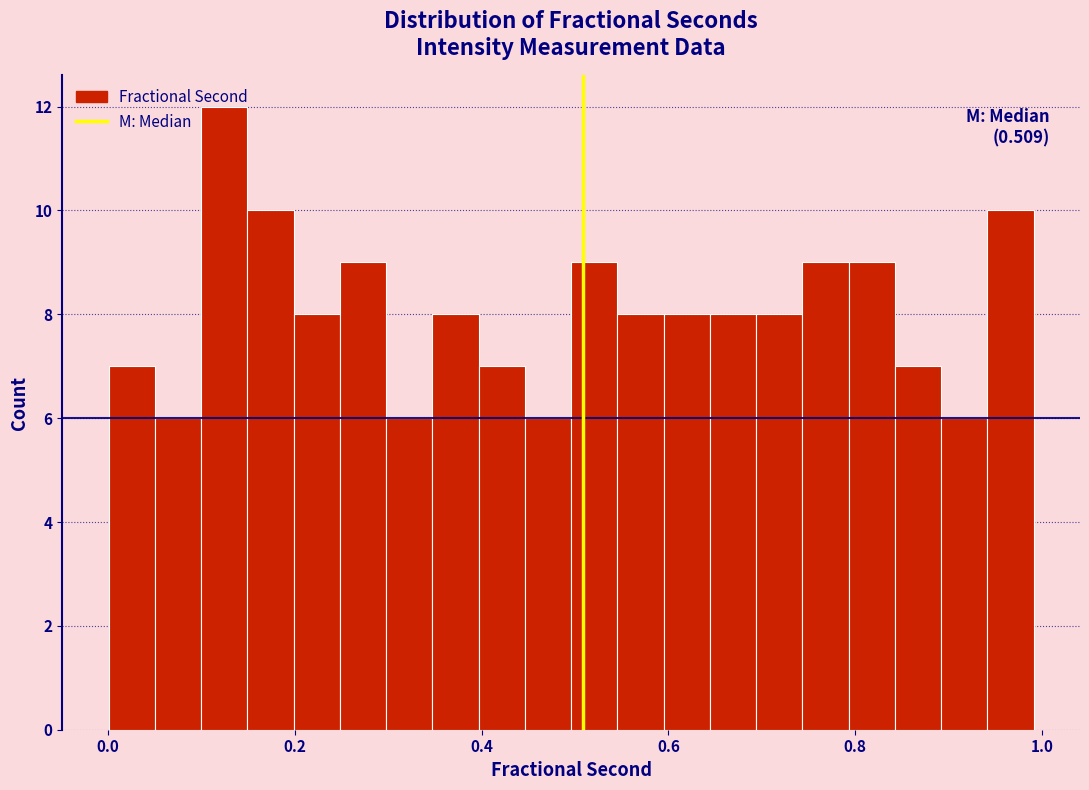

Read against the x-axis, roughly where is the centre of the tallest bar?

0.12